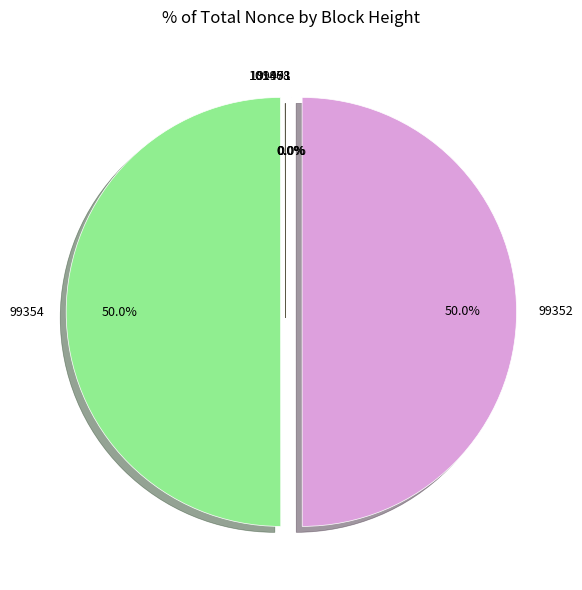

What portion of the pie excludes 99354?

50.0%